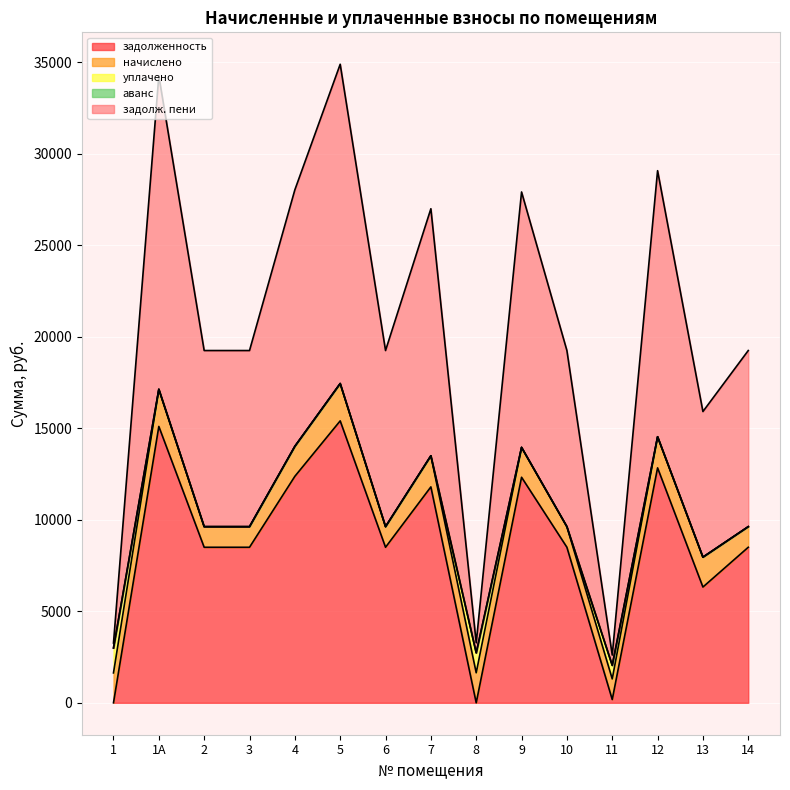

Reading left to right, transcribe all the data shown in this chart.

задолженность: 1=0.3	1А=15104.1	2=8500.1	3=8500.1	4=12377.8	5=15408.0	6=8500.1	7=11800.0	8=0.0	9=12326.4	10=8500.1	11=178.7	12=12840.0	13=6326.4	14=8500.1
начислено: 1=1633.0	1А=2031.0	2=1126.1	3=1126.1	4=1639.7	5=2041.2	6=1126.1	7=1701.0	8=1639.7	9=1633.0	10=1126.1	11=1126.1	12=1701.0	13=1633.0	14=1126.1
уплачено: 1=1362.0	1А=0.0	2=0.0	3=0.0	4=0.0	5=0.0	6=0.0	7=0.0	8=1086.0	9=0.0	10=0.0	11=741.8	12=0.0	13=0.0	14=0.0
аванс: 1=0.0	1А=0.0	2=0.0	3=0.0	4=0.0	5=0.0	6=0.0	7=0.0	8=6.7	9=0.0	10=0.0	11=0.0	12=0.0	13=0.0	14=0.0
задолж. пени: 1=271.2	1А=17135.1	2=9626.2	3=9626.2	4=14017.5	5=17449.2	6=9626.2	7=13501.0	8=547.1	9=13959.4	10=9626.2	11=563.0	12=14541.0	13=7959.4	14=9626.2